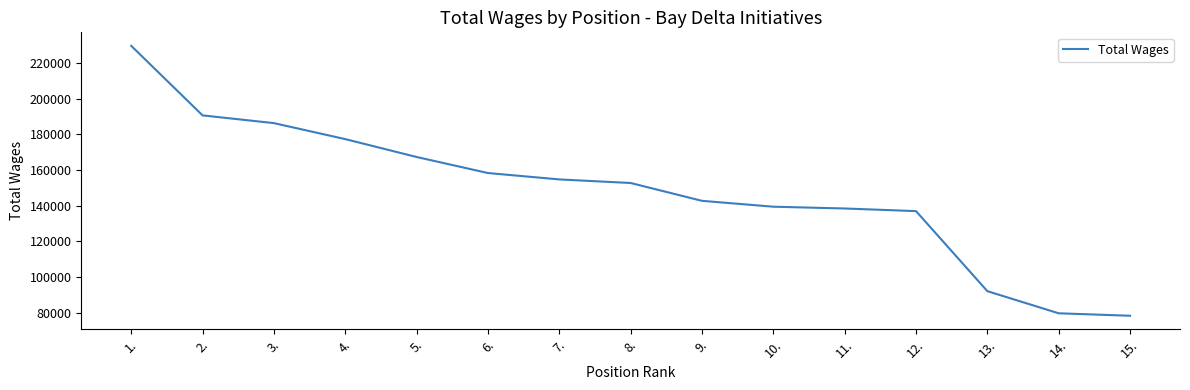

Which label corresponds to the largest value in the chart?

1.